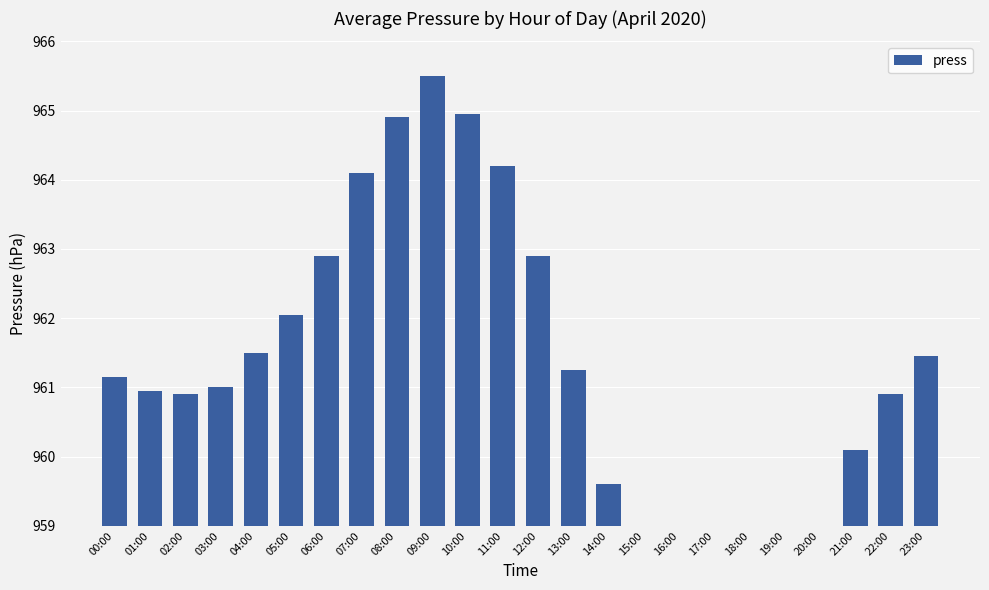

What is the greatest value displayed?

965.5